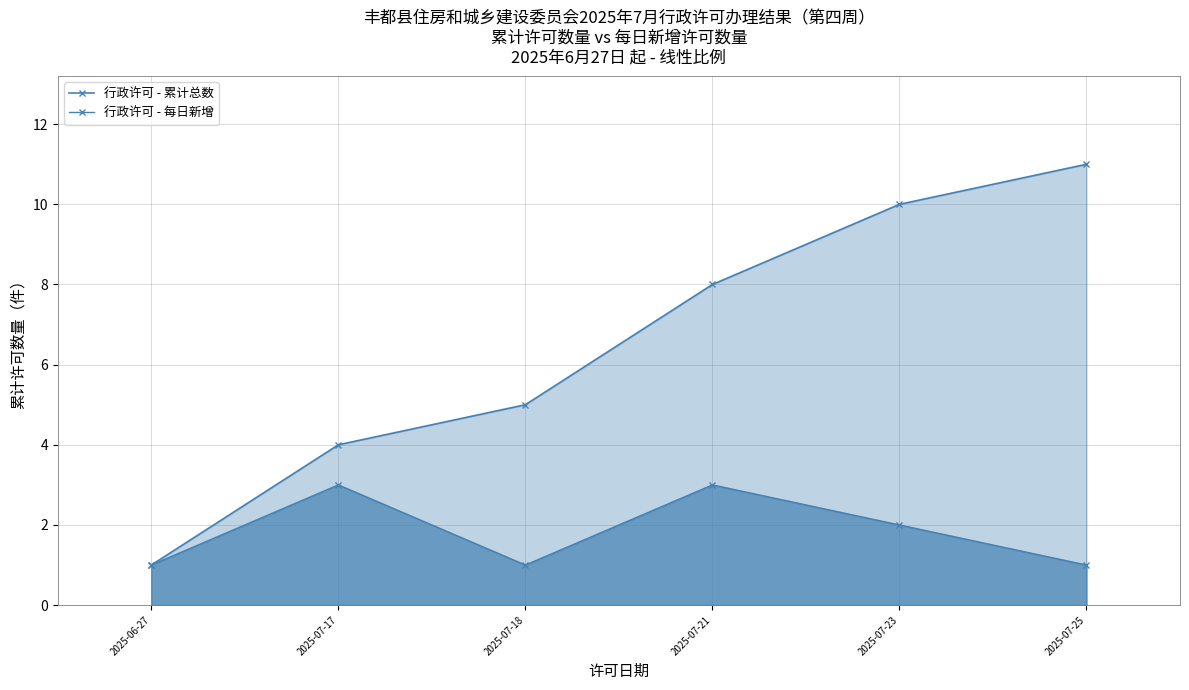

What is the maximum value shown in the chart?

11